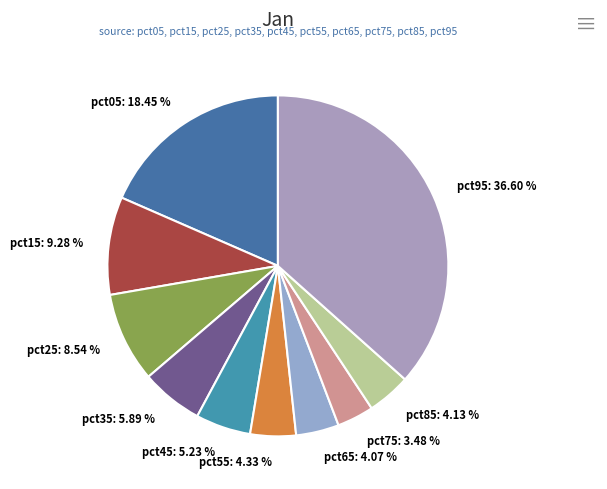

How many segments does this pie chart have?

10